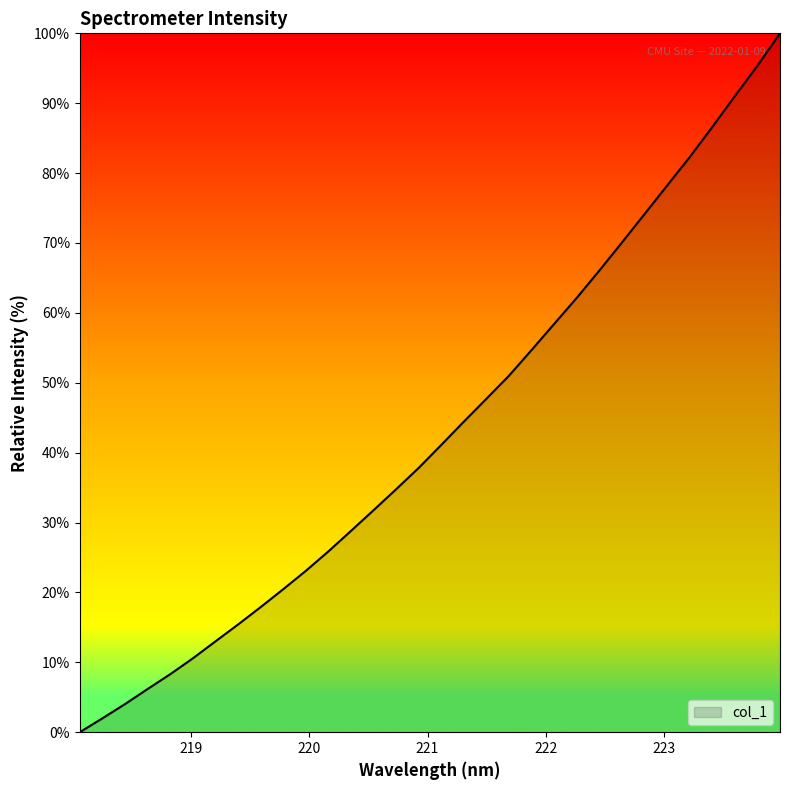

What is the maximum value shown in the chart?

100.0